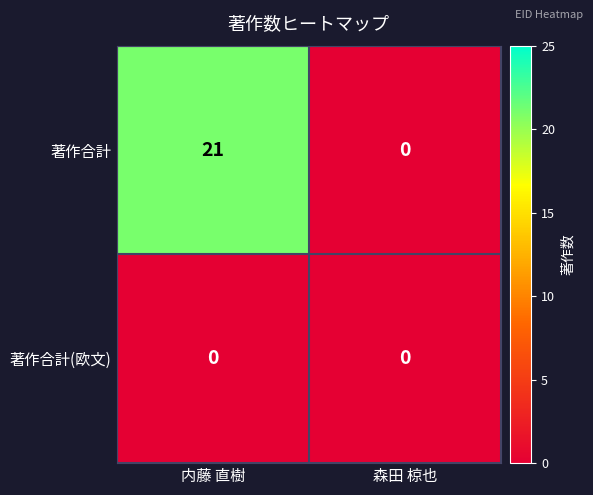

Is it true that 著作合計(欧文) equals 0 at 内藤 直樹?

True